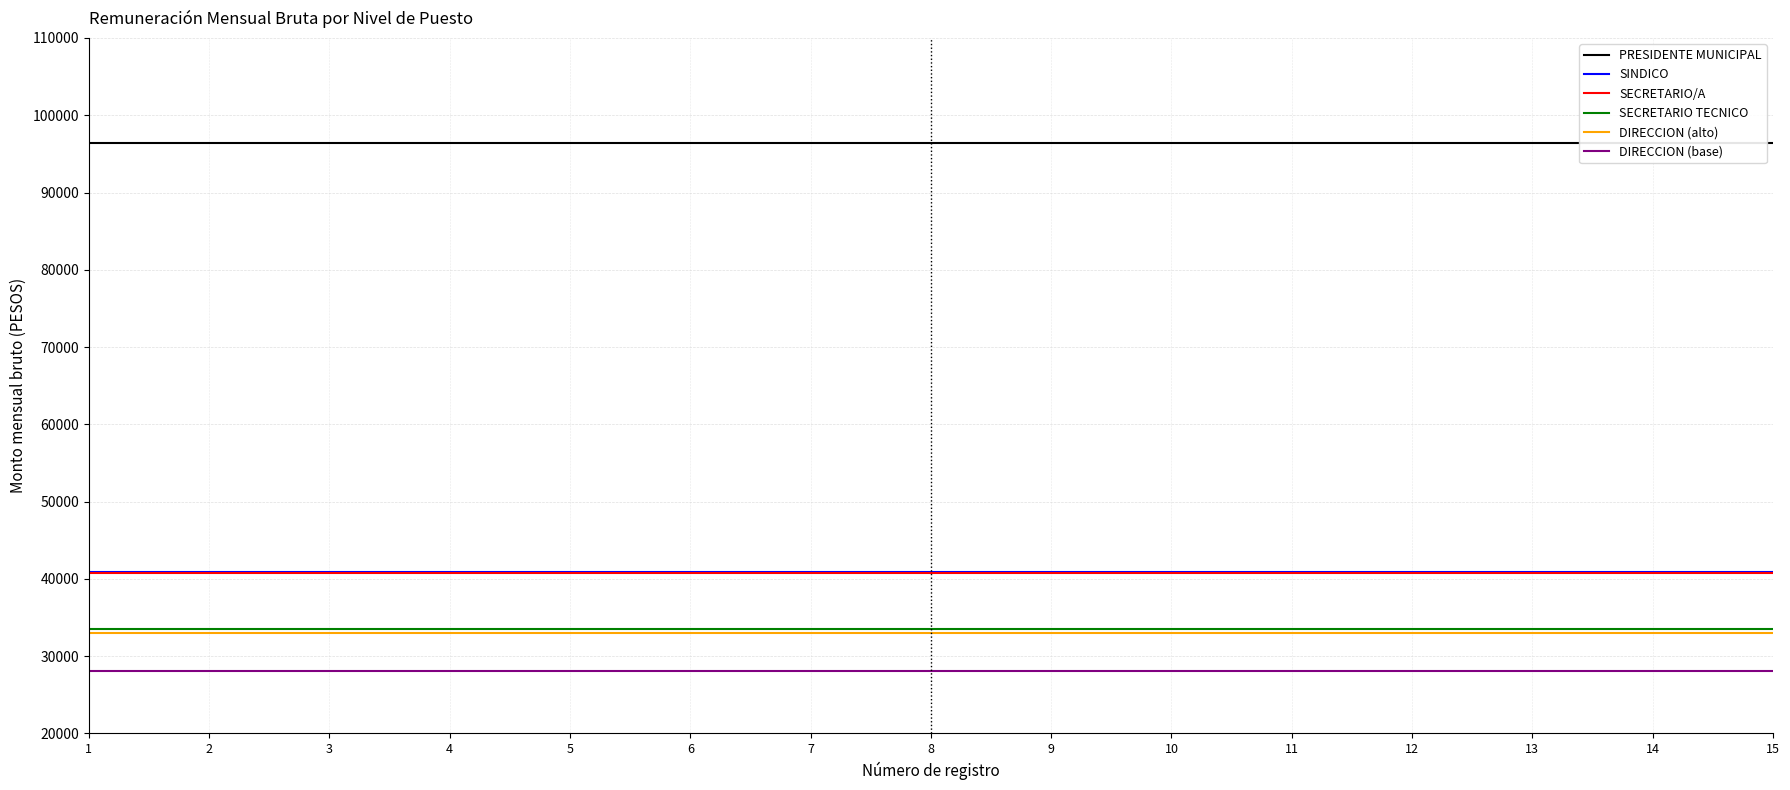

Which has a higher value, 3 or 14?

3